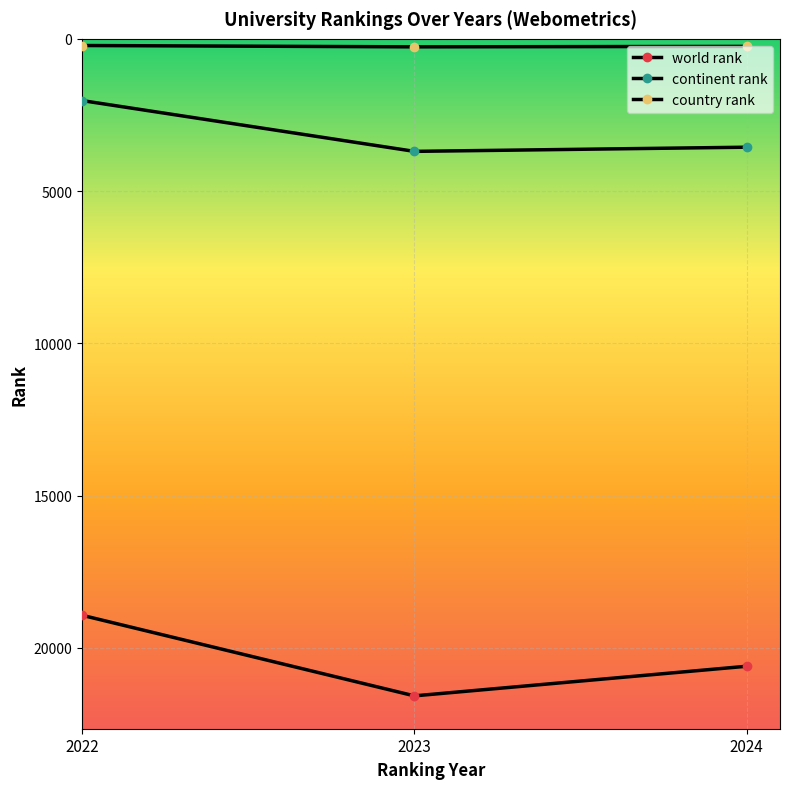

Reading right to left, what are all the values shown in this chart?

world rank: 20601	21574	18927
continent rank: 3558	3695	2027
country rank: 248	263	219